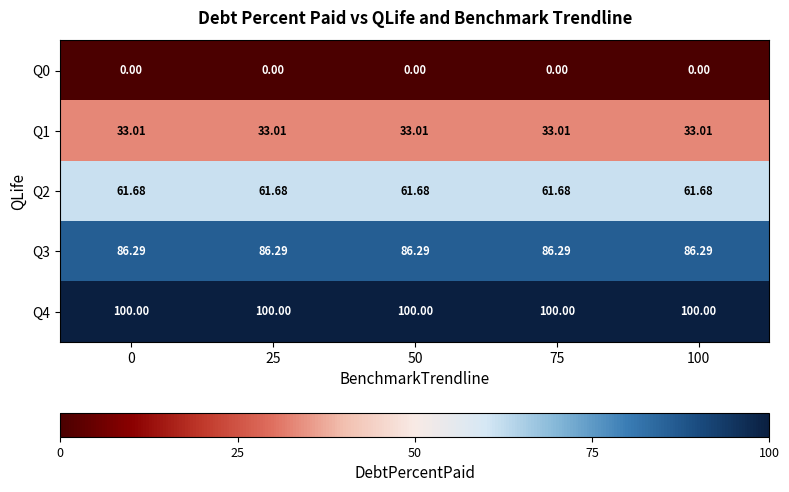

Rank the series by their maximum value, from lowest to highest.

Q0, Q1, Q2, Q3, Q4